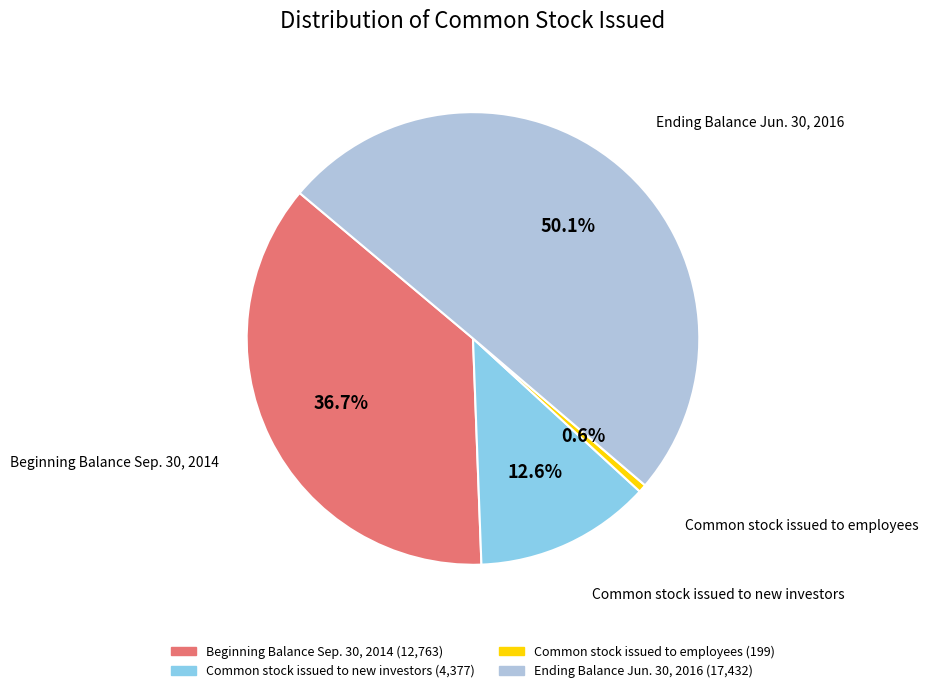

To the nearest percent, what portion does Beginning Balance Sep. 30, 2014 represent?

37%